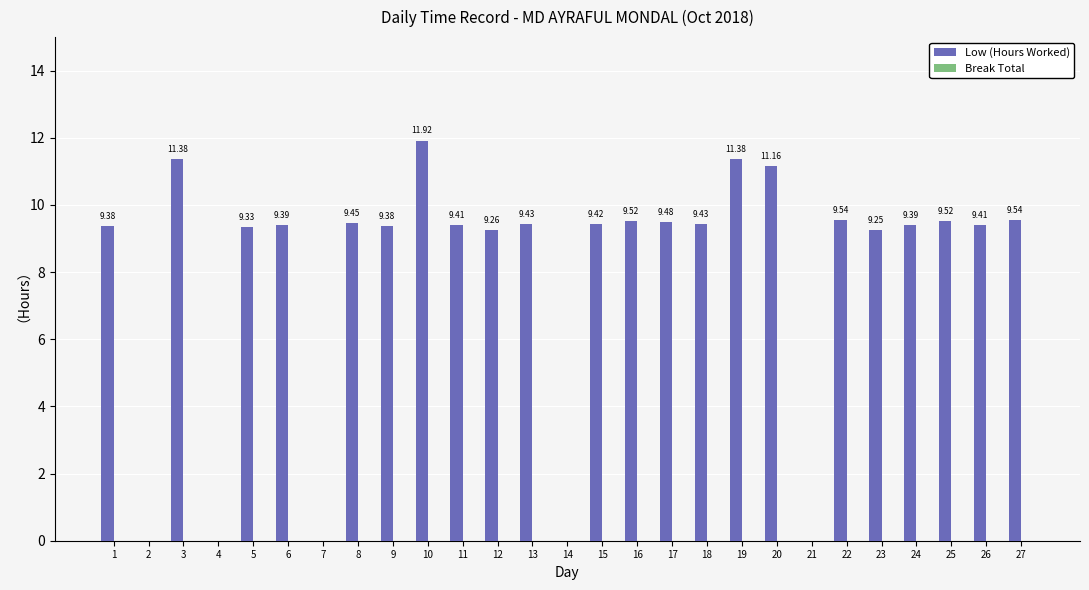

How many categories are shown in the chart?

27